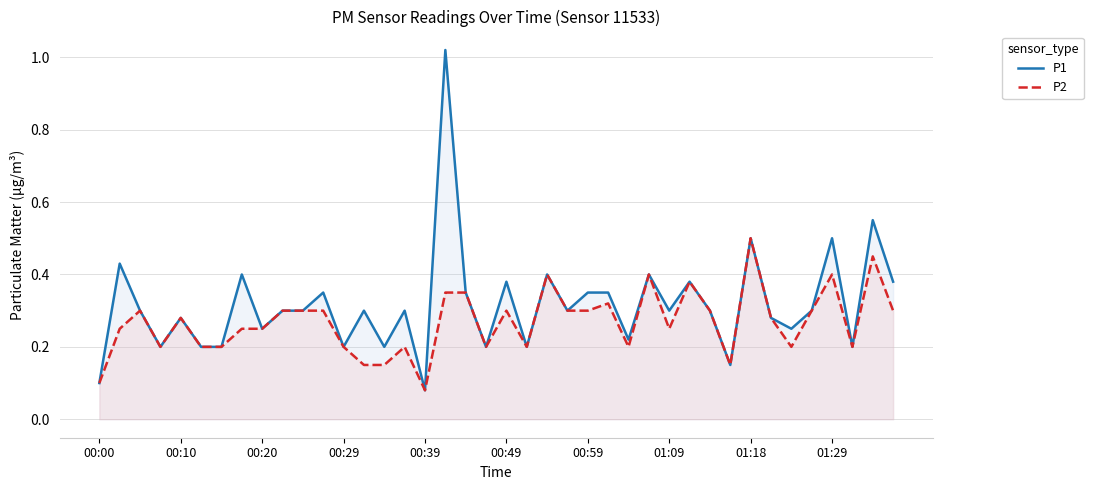

Does the chart have visible grid lines?

Yes